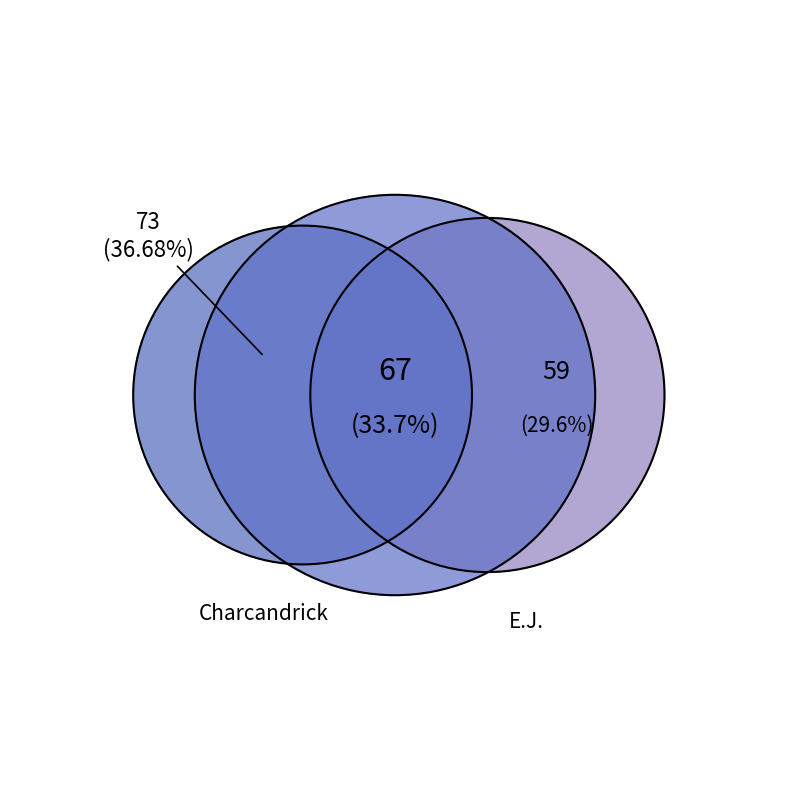

How many slices are in this pie chart?

3